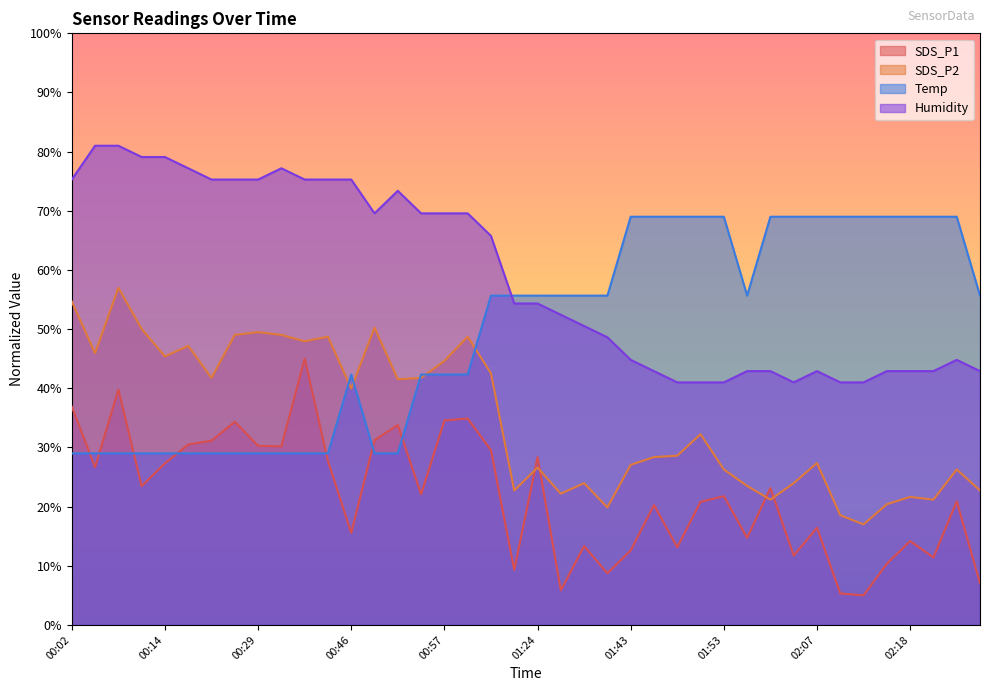

How many lines are shown in the chart?

4